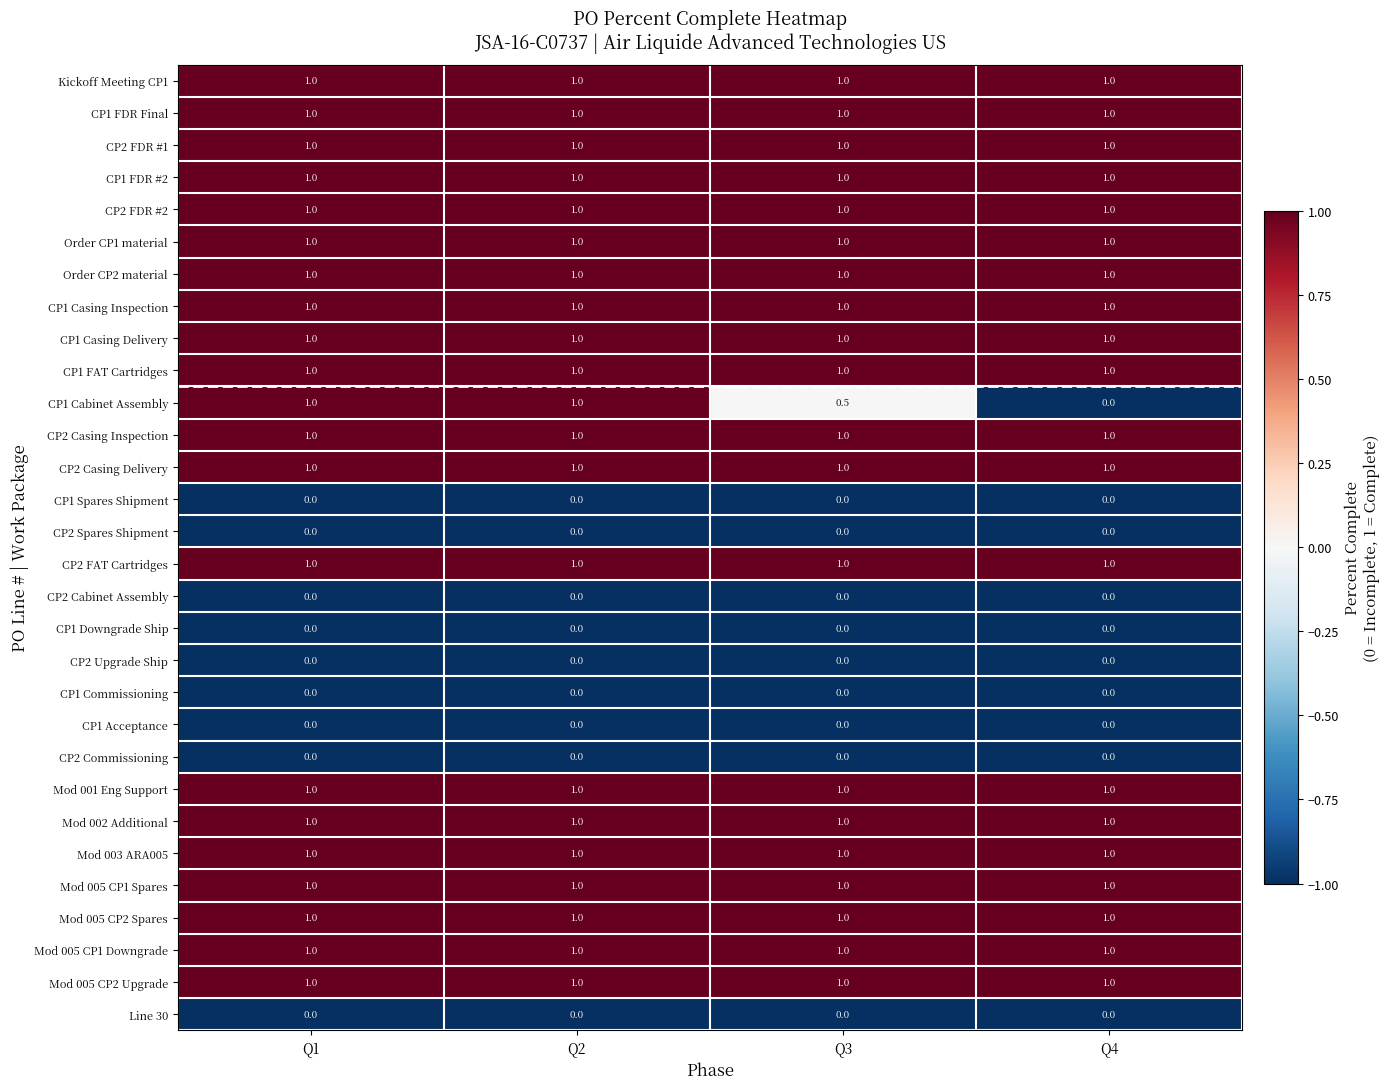

True or false: CP2 FDR #2 has a value of 1.0 at Q3.

True